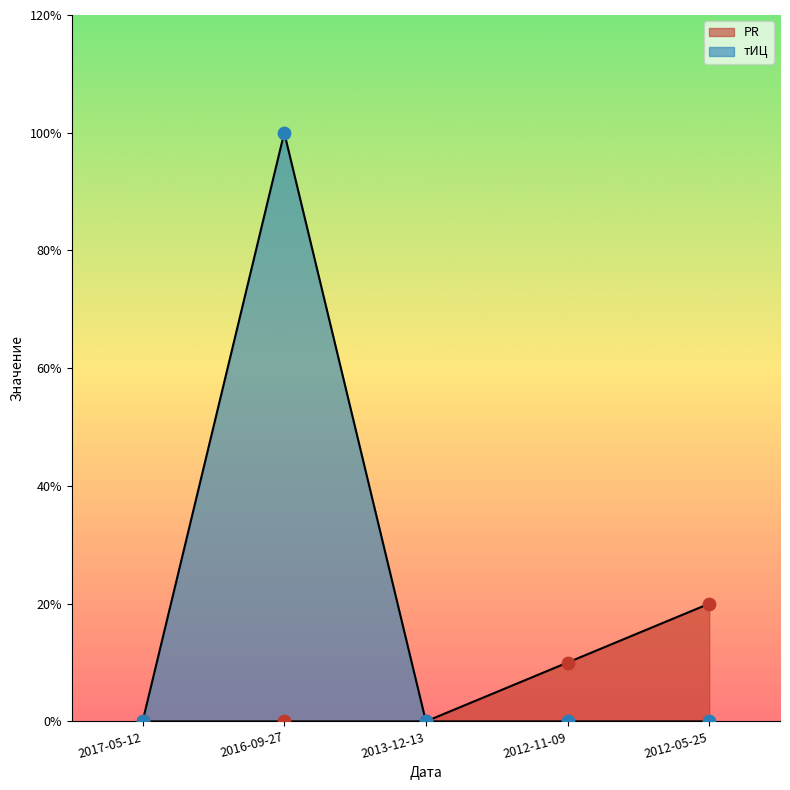

Is the value of тИЦ at 2012-05-25 greater than the value of PR at 2013-12-13?

No